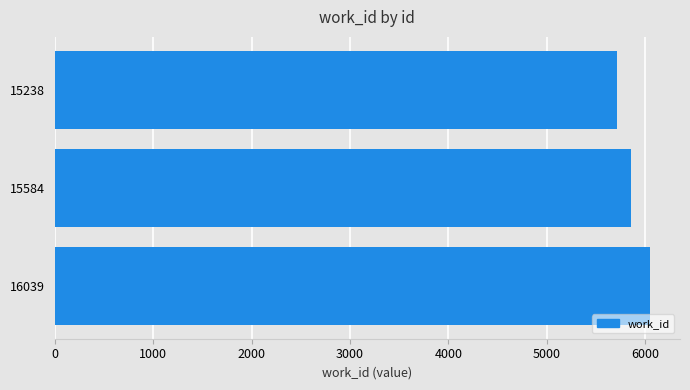

List the labels in order of value, smallest first.

15238, 15584, 16039